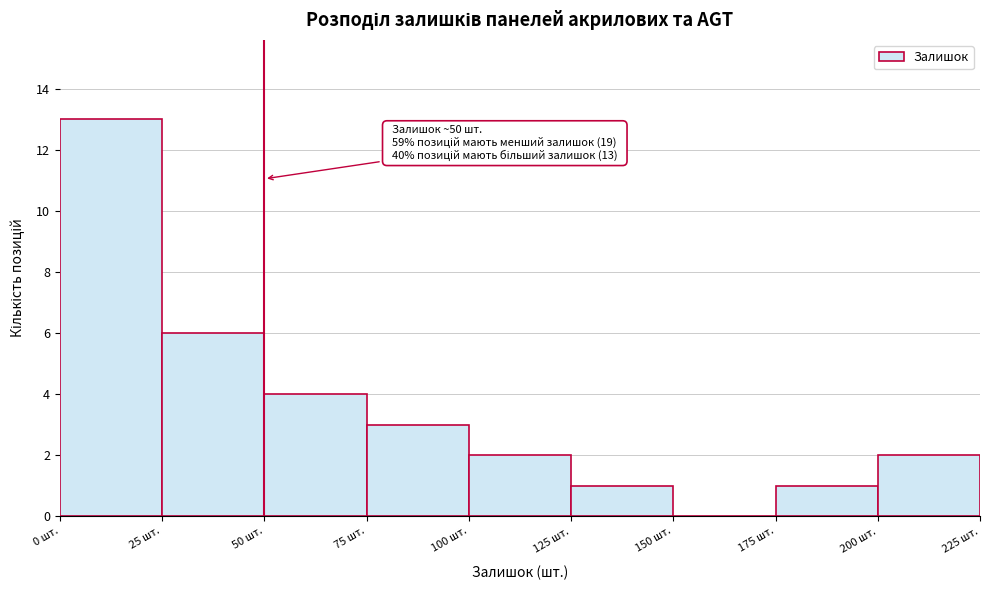

Which range on the x-axis has the tallest bar?

0 to 25